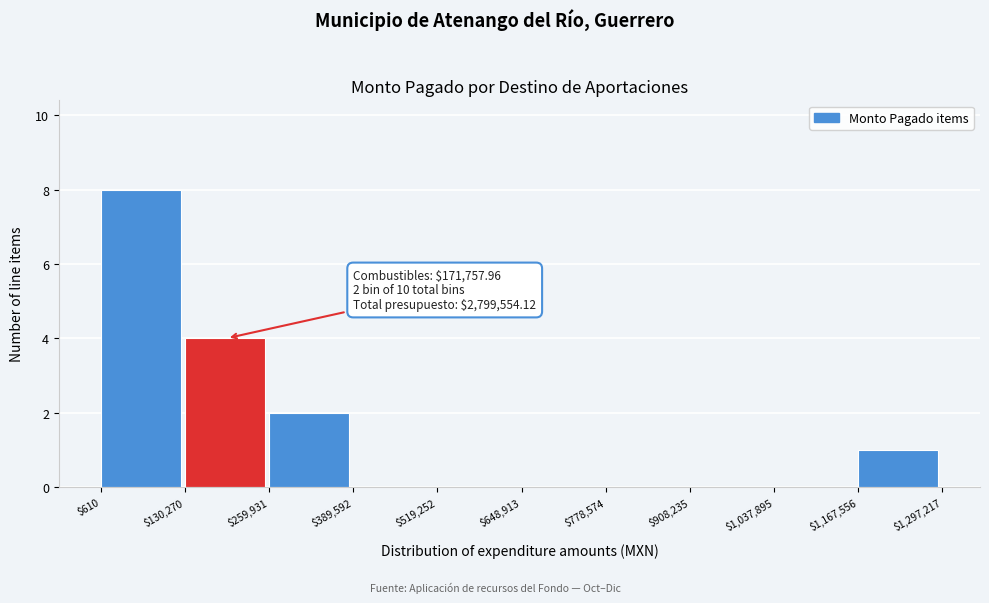

Which range on the x-axis has the tallest bar?

$610 to $130,270